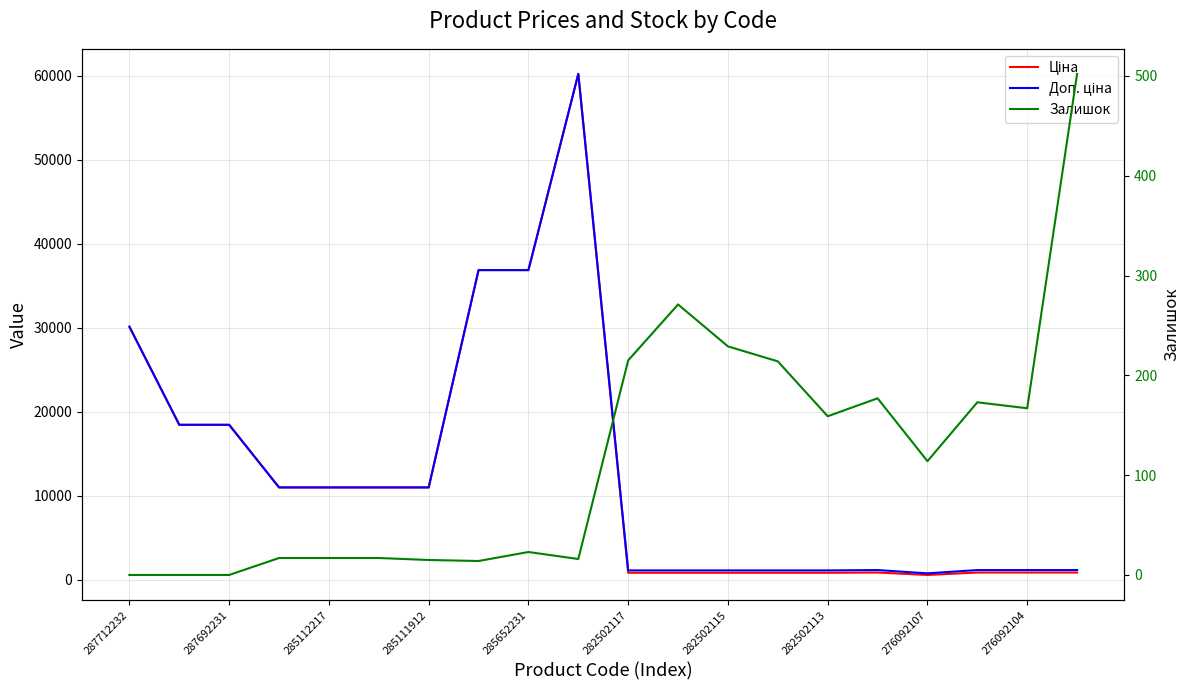

Does the chart display data point markers on the line(s)?

No